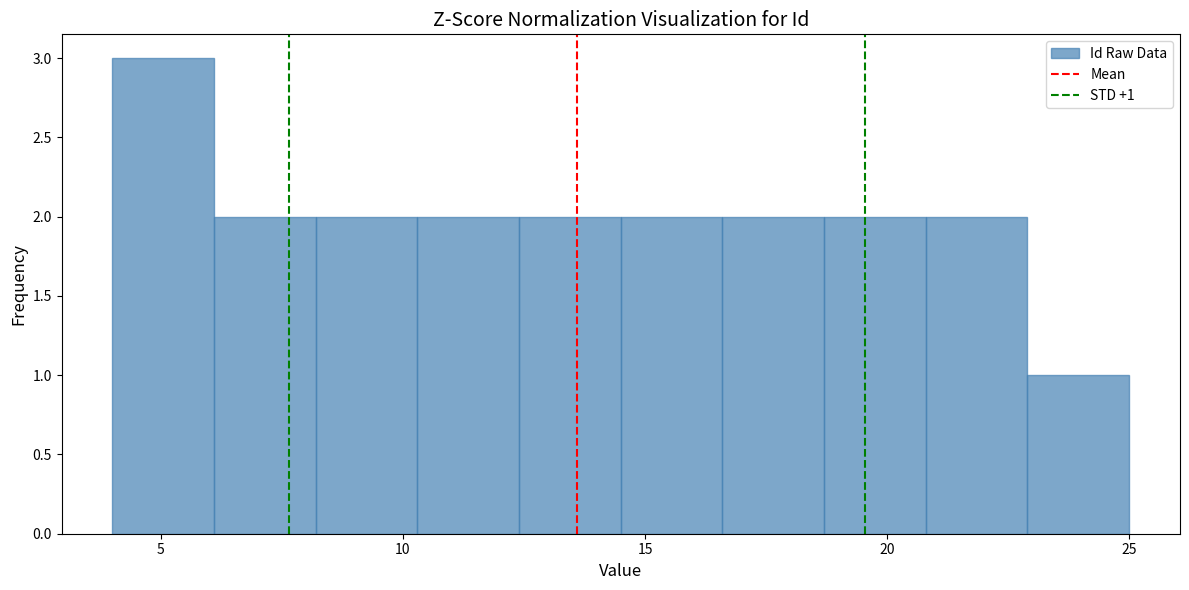

Over which range of the x-axis is the bar tallest?

4.0 to 6.1